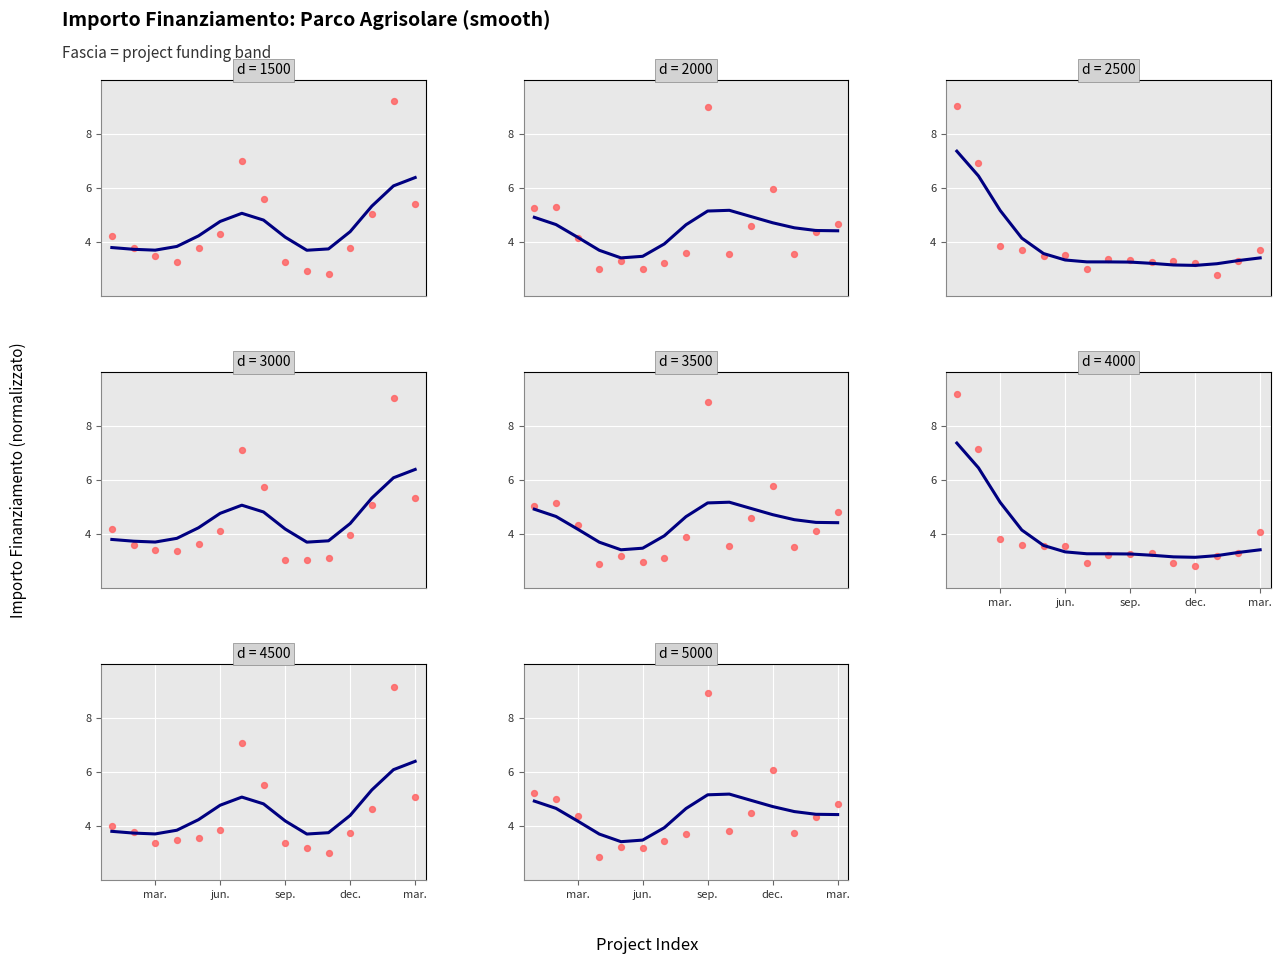

Is the value of Observed at sep. greater than the value of Smooth at 9?

No